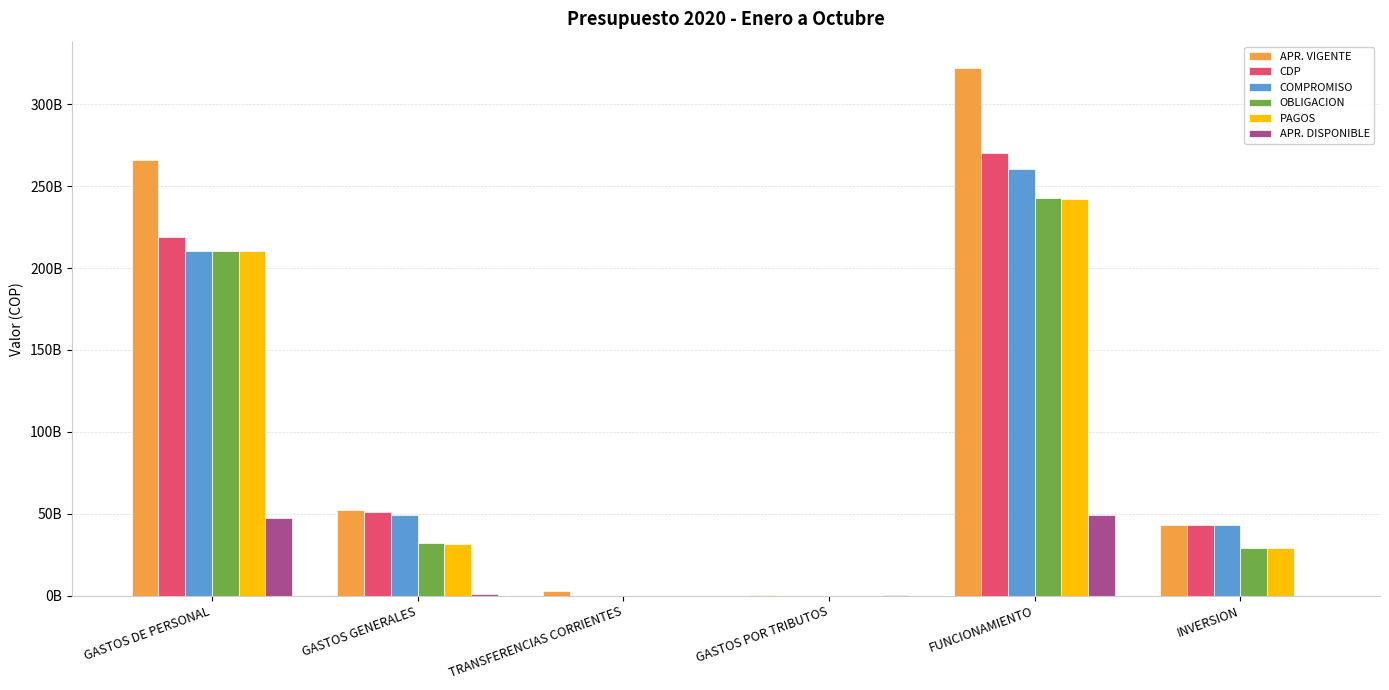

What is the difference between the maximum and second lowest values in the PAGOS series?

242246996650